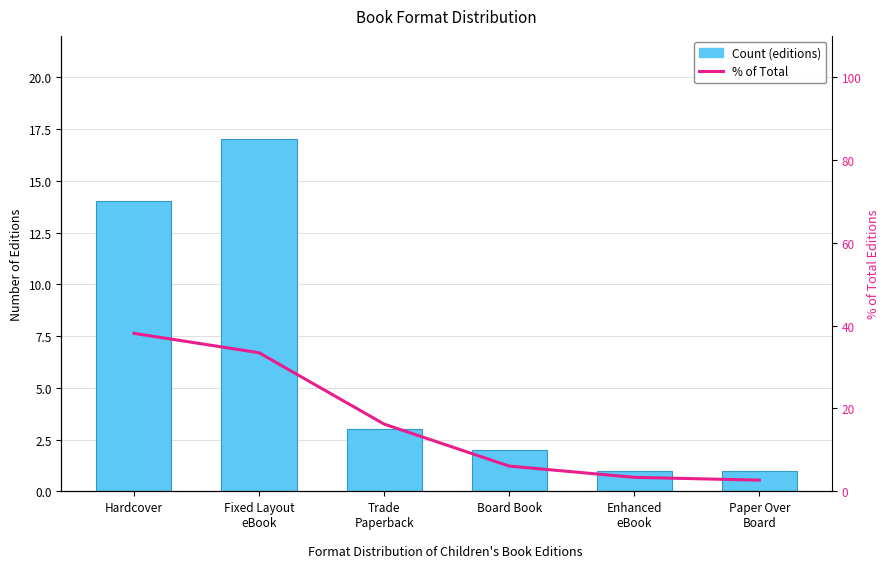

Which category has the lowest value in the Count series?

Enhanced
eBook